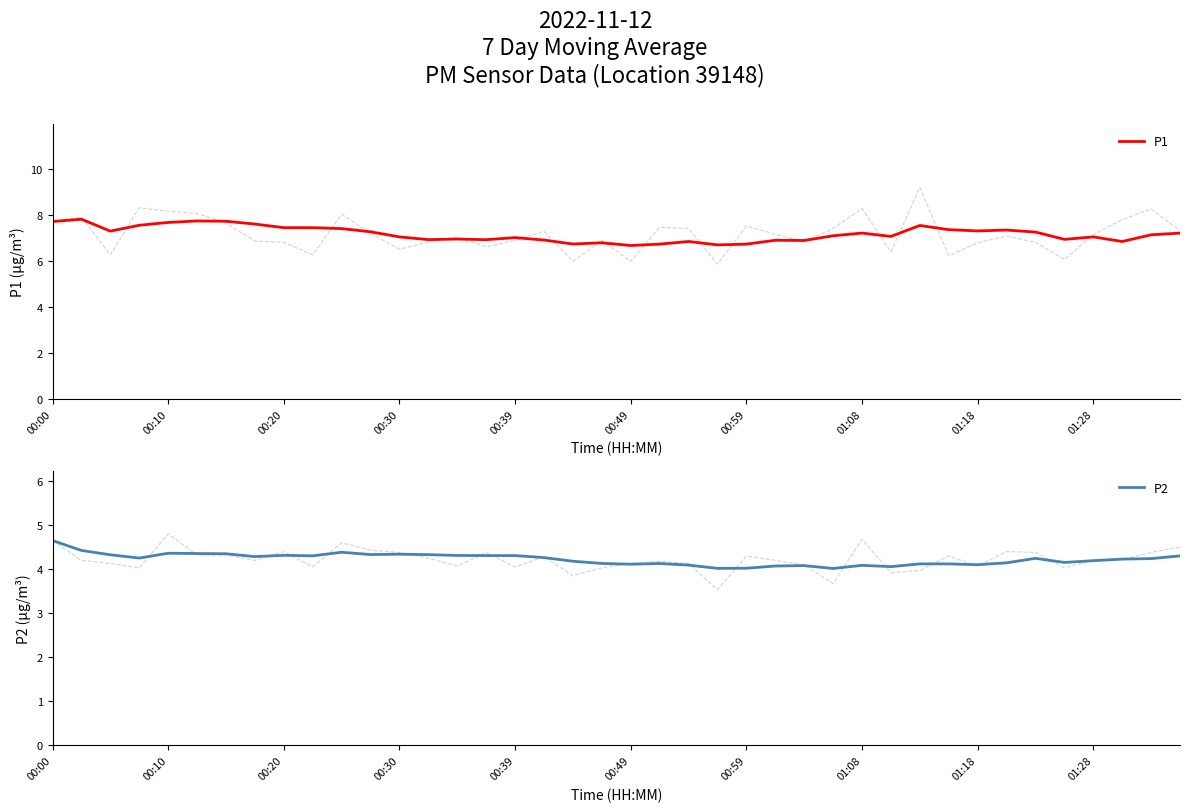

Where is P2 nearest to the value 4?

27